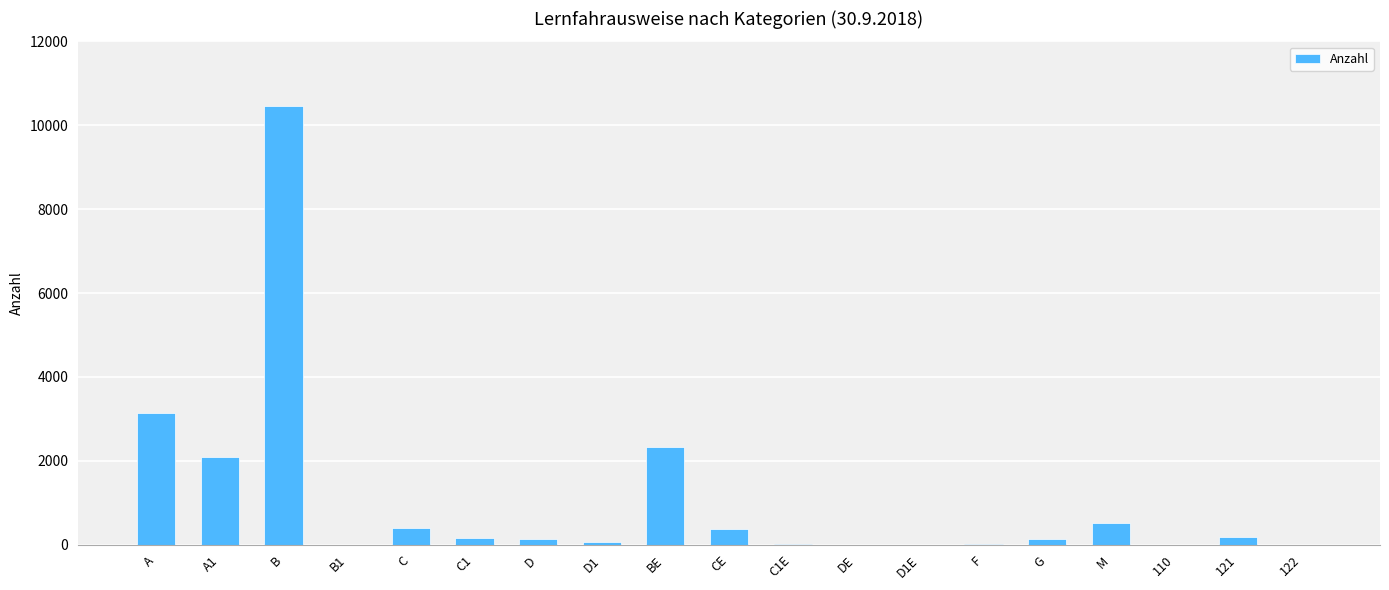

At which category does the chart reach its peak across all series?

B